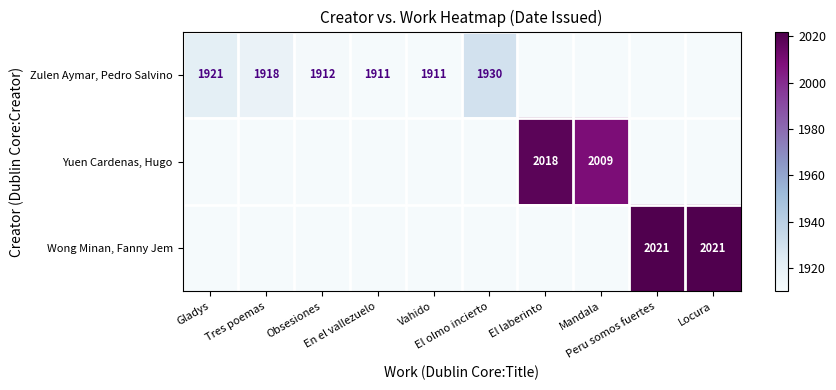

True or false: Wong Minan, Fanny Jem has a value of 1911 at Mandala.

True